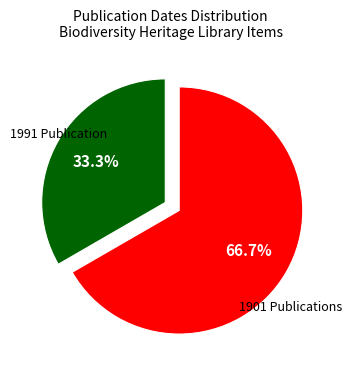

Does any single category account for the majority?

Yes